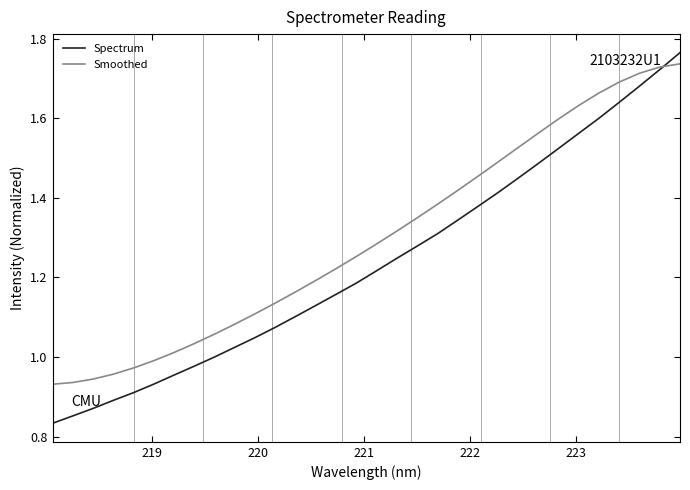

Which series has the widest spread of values?

Spectrum